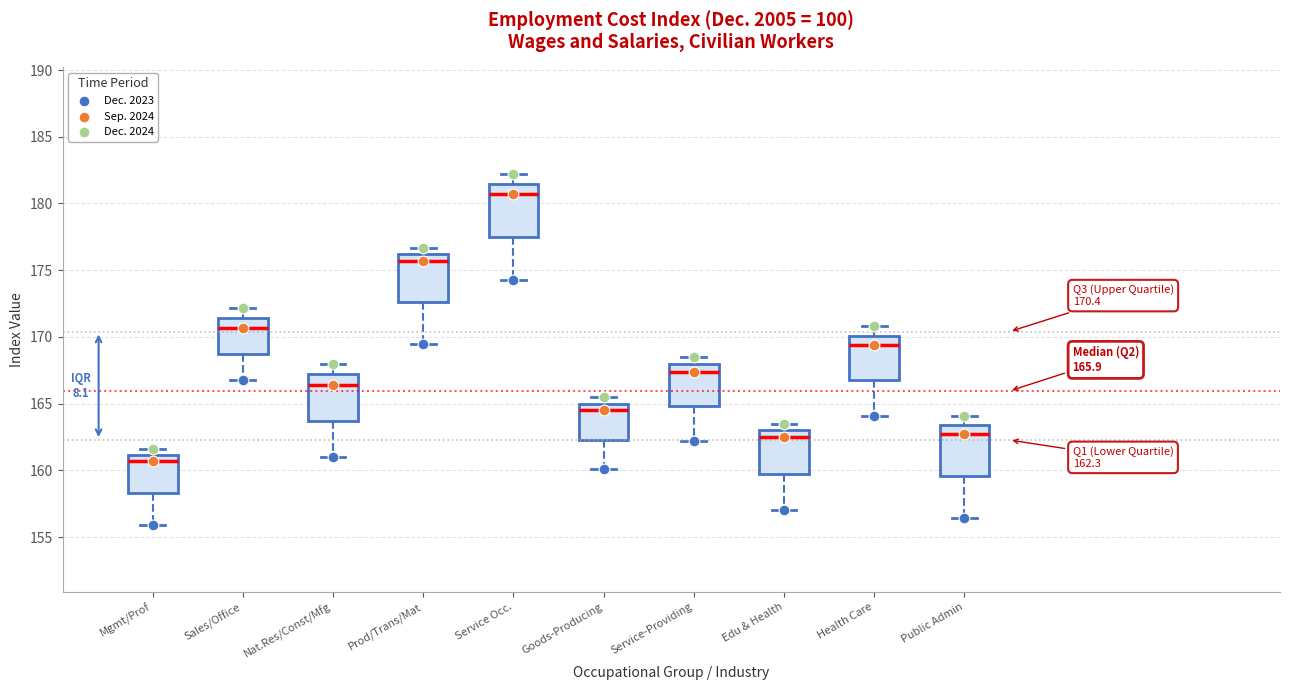

Which box has the lowest median line?

Mgmt/Prof